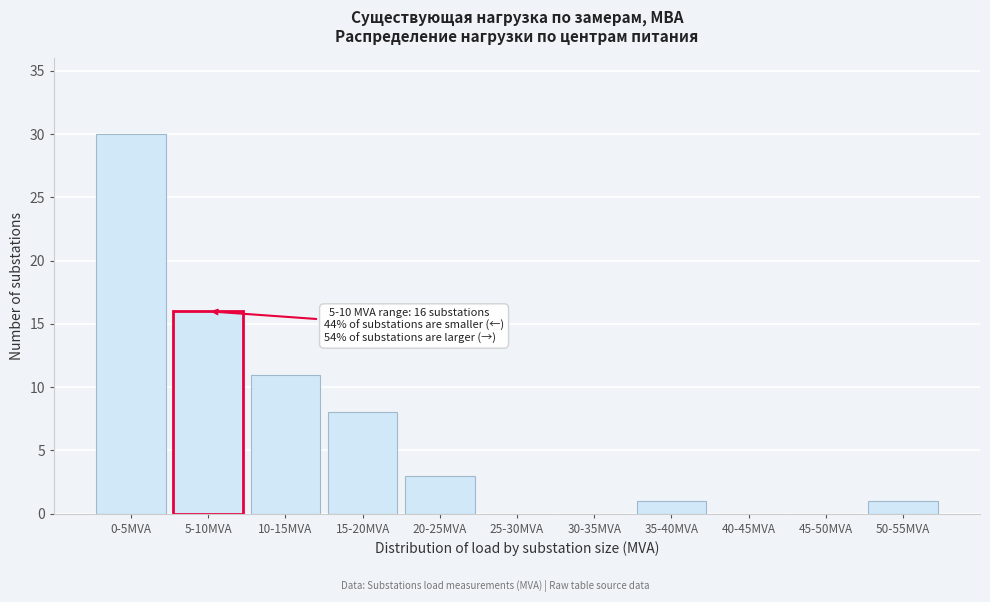

Reading left to right, transcribe all the data shown in this chart.

0-5MVA=30	5-10MVA=16	10-15MVA=11	15-20MVA=8	20-25MVA=3	25-30MVA=0	30-35MVA=0	35-40MVA=1	40-45MVA=0	45-50MVA=0	50-55MVA=1